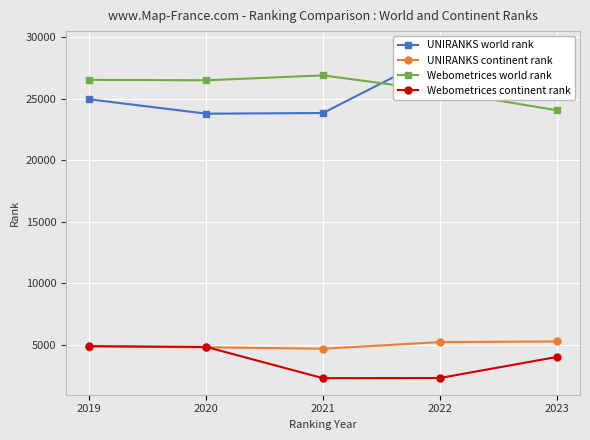

Is the value of Webometrices world rank at 2021 greater than the value of Webometrices continent rank at 2021?

Yes